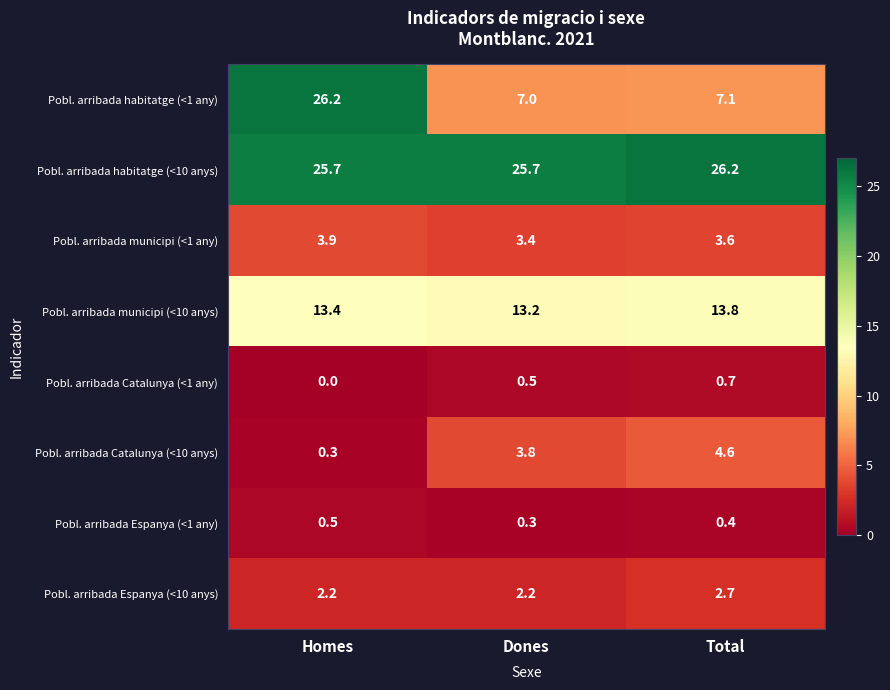

Between Homes and Total, which series saw the biggest shift?

Pobl. arribada habitatge (<1 any)